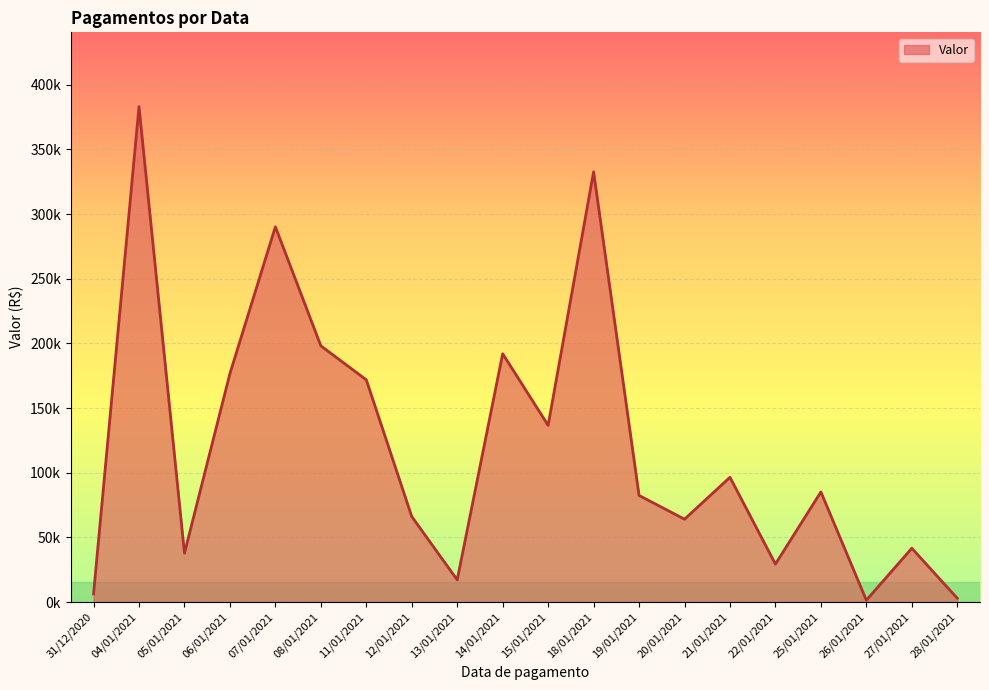

Reading left to right, transcribe all the data shown in this chart.

31/12/2020=6343.9	04/01/2021=383054.5	05/01/2021=37833.8	06/01/2021=176653.2	07/01/2021=290167.1	08/01/2021=198120.5	11/01/2021=171839.8	12/01/2021=66149.0	13/01/2021=17210.2	14/01/2021=192023.2	15/01/2021=136658.3	18/01/2021=332683.0	19/01/2021=82483.4	20/01/2021=64095.2	21/01/2021=96493.7	22/01/2021=29398.4	25/01/2021=85181.6	26/01/2021=1445.2	27/01/2021=41643.6	28/01/2021=2987.2